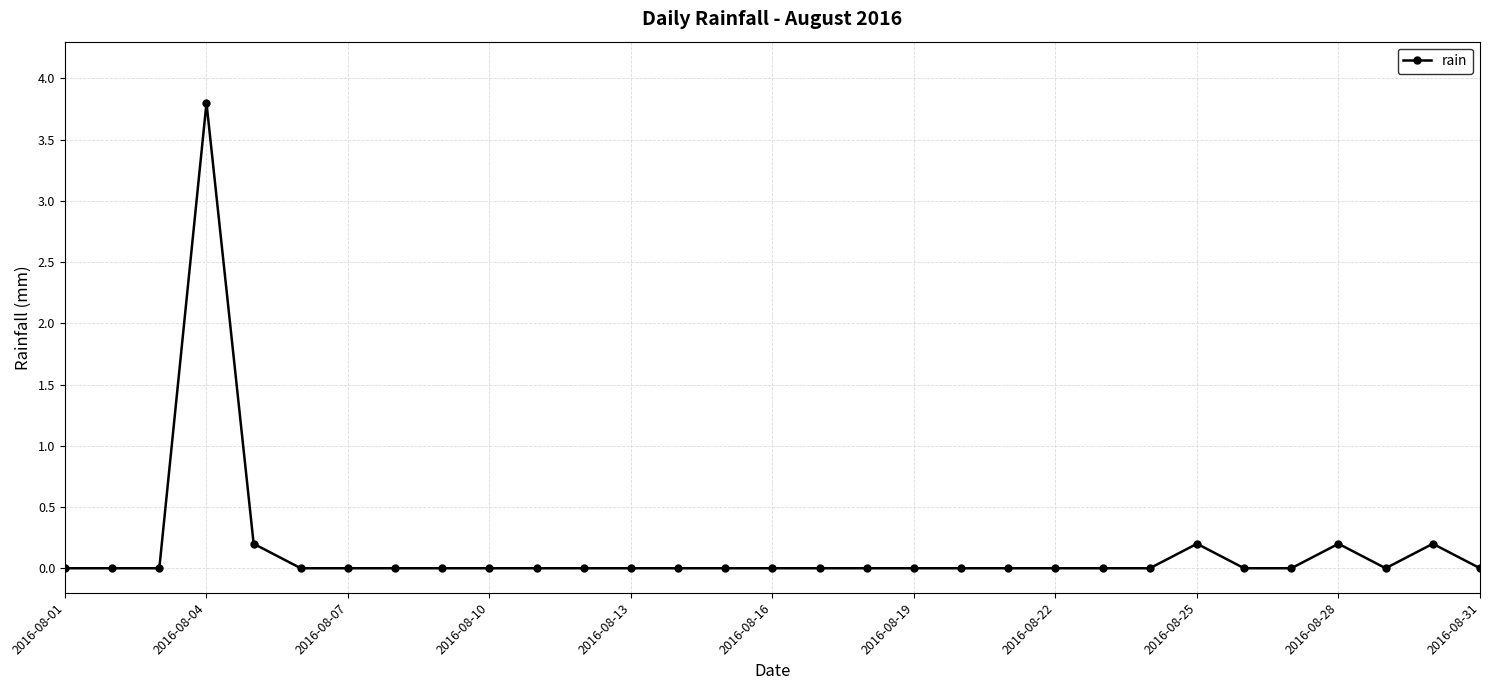

What is the value of the 25th point from the left?

0.2